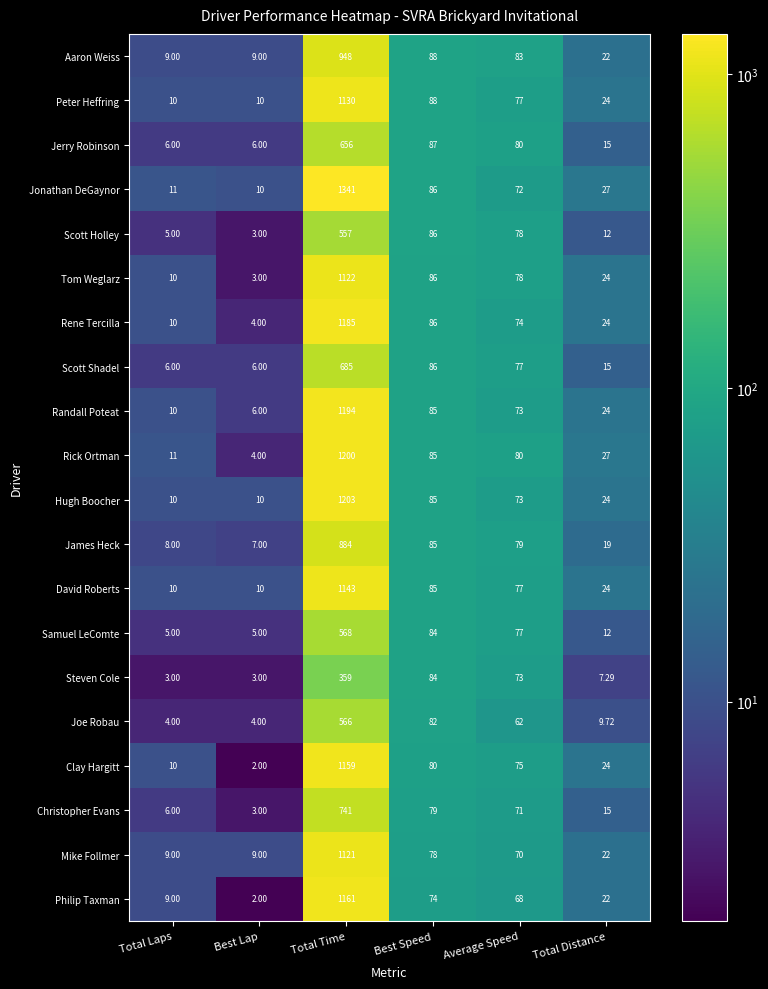

List the series in order of their peak value, lowest first.

Steven Cole, Scott Holley, Joe Robau, Samuel LeComte, Jerry Robinson, Scott Shadel, Christopher Evans, James Heck, Aaron Weiss, Mike Follmer, Tom Weglarz, Peter Heffring, David Roberts, Clay Hargitt, Philip Taxman, Rene Tercilla, Randall Poteat, Rick Ortman, Hugh Boocher, Jonathan DeGaynor